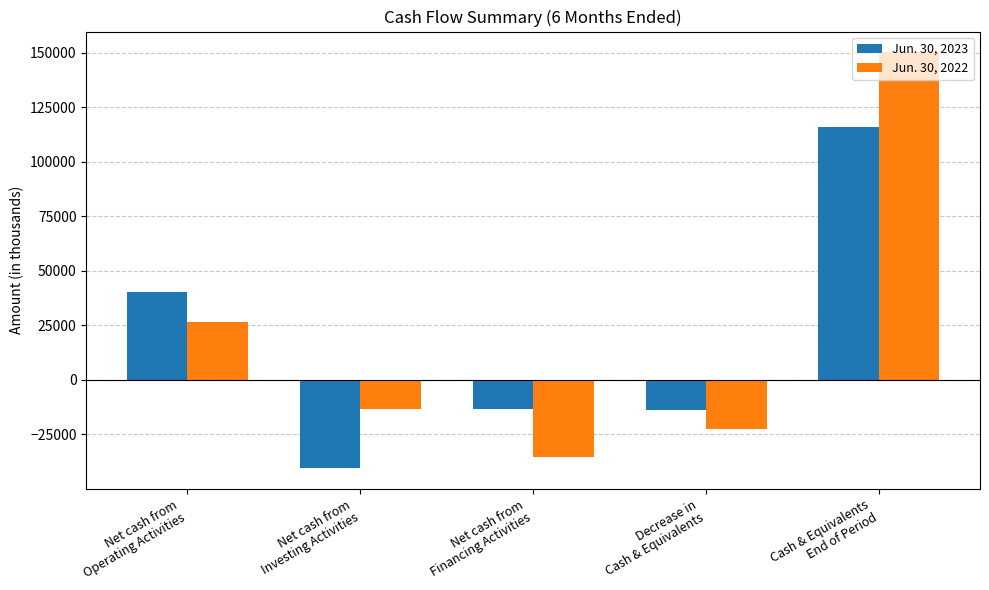

What are all the series names shown in the legend?

Jun. 30, 2023, Jun. 30, 2022